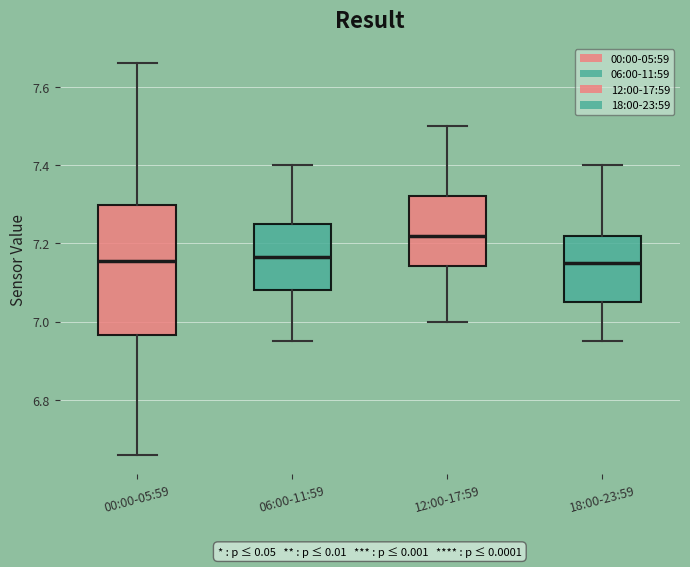

Reading left to right, read every box against the y-axis: the position of its median line, the range the box covers, and the ends of its whiskers. The values are not printed on the chart, so give them approximately, as read against the axis.

00:00-05:59: median 7.16, box 6.96 to 7.30, whiskers 6.66 to 7.66
06:00-11:59: median 7.16, box 7.08 to 7.26, whiskers 6.96 to 7.40
12:00-17:59: median 7.22, box 7.14 to 7.32, whiskers 7.00 to 7.50
18:00-23:59: median 7.16, box 7.06 to 7.22, whiskers 6.96 to 7.40